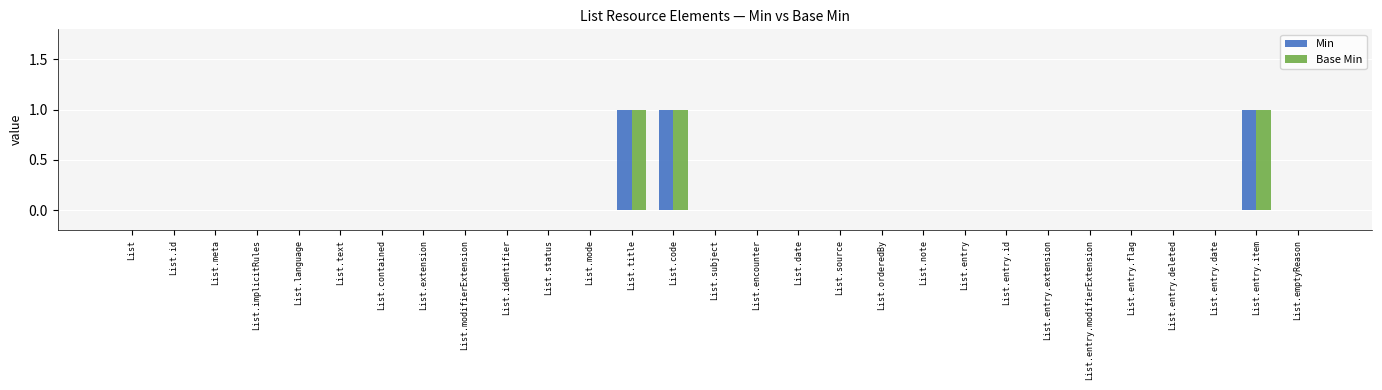

How many series are shown in this chart?

2